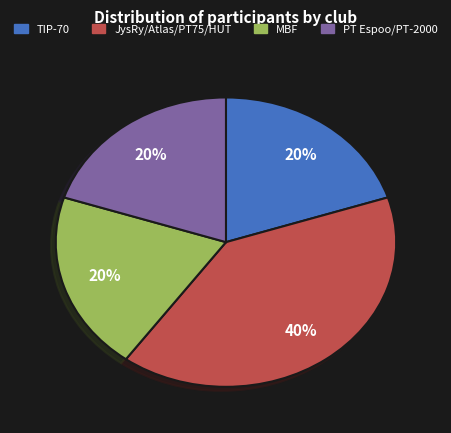

Is there a majority slice in this chart?

No